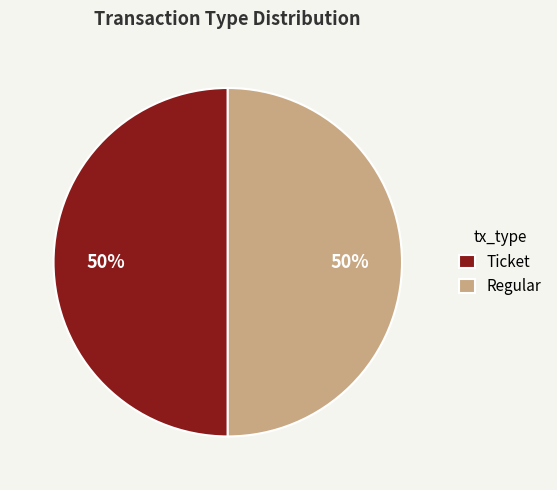

To the nearest percent, what is the average slice percentage?

50%